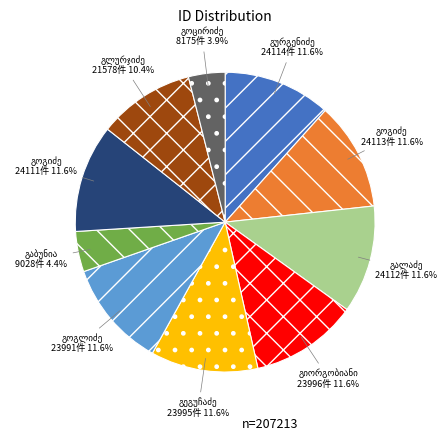

How many slices are in this pie chart?

10